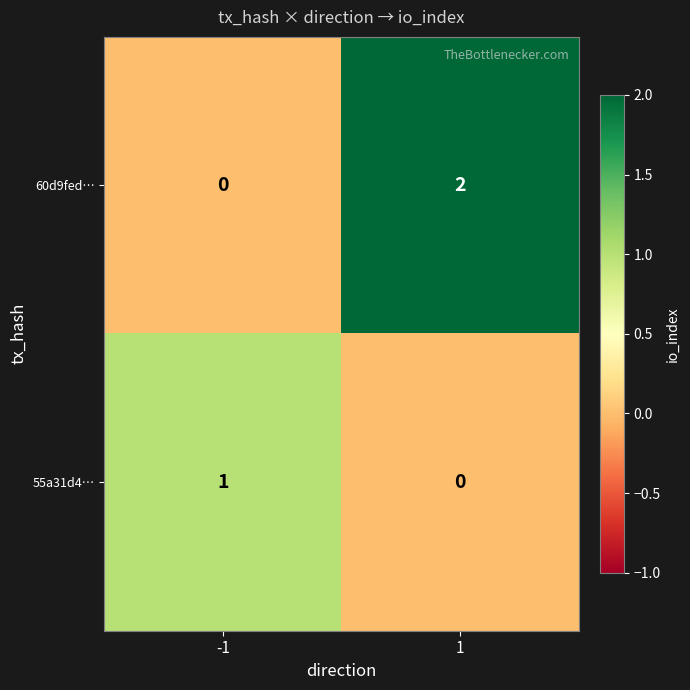

Rank the series by their average value, from lowest to highest.

55a31d4…, 60d9fed…